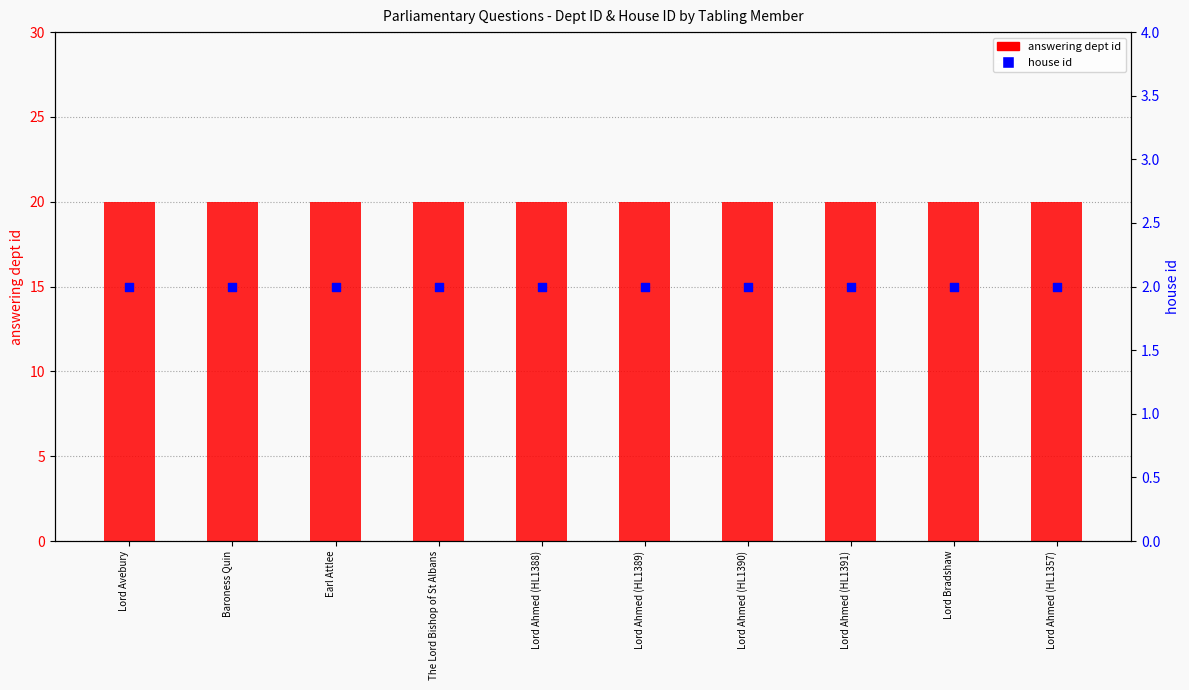

What is the total value across all series at Lord Avebury?

22